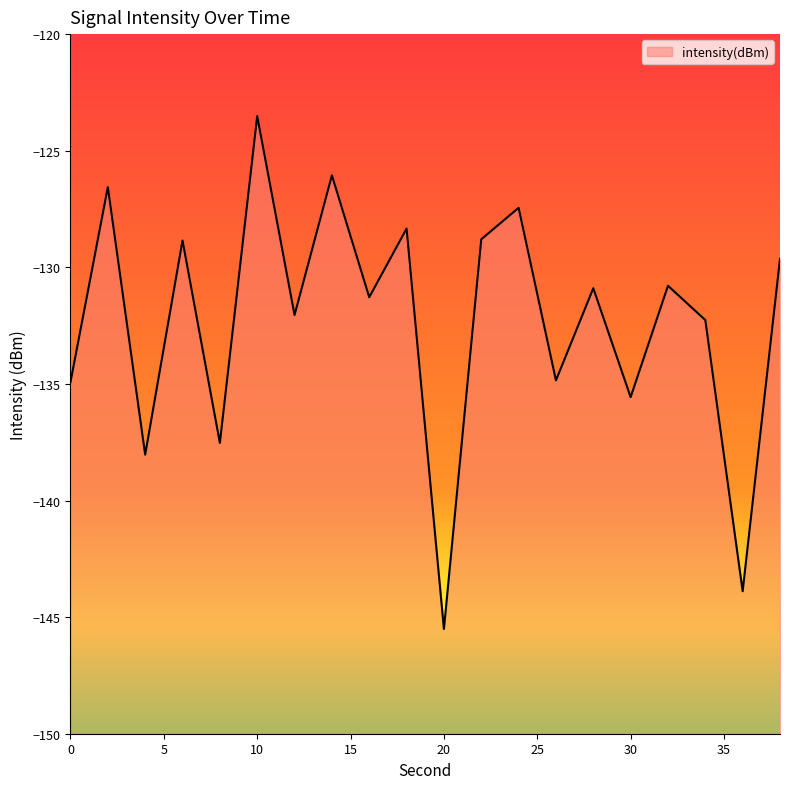

Reading left to right, extract all data points from this chart.

-134.9	-126.6	-138.0	-128.9	-137.5	-123.5	-132.0	-126.1	-131.3	-128.3	-145.5	-128.8	-127.4	-134.8	-130.9	-135.6	-130.8	-132.3	-143.9	-129.6